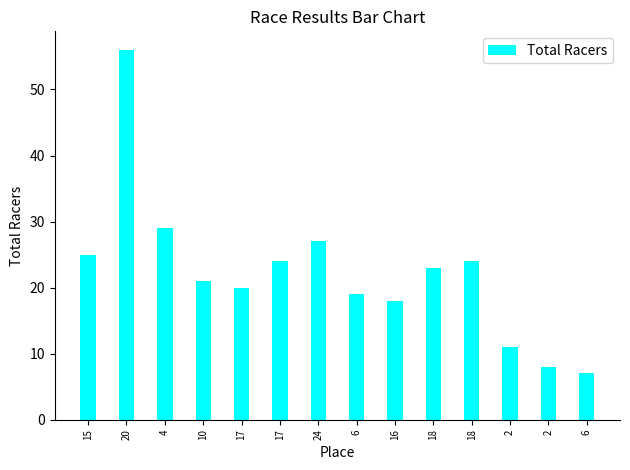

At which category does the chart reach its peak across all series?

20